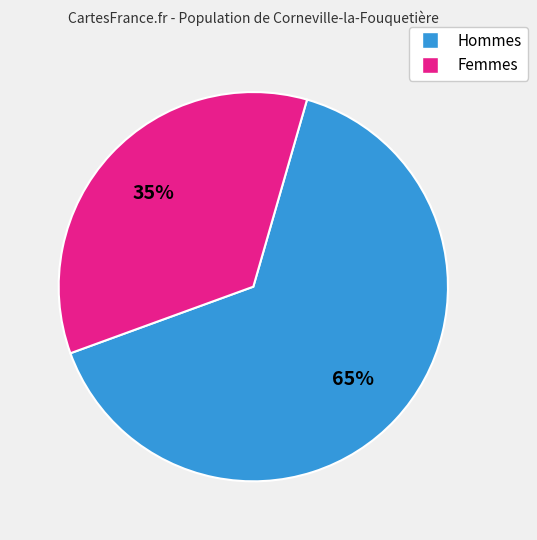

Is there any slice that represents more than half of the pie?

Yes